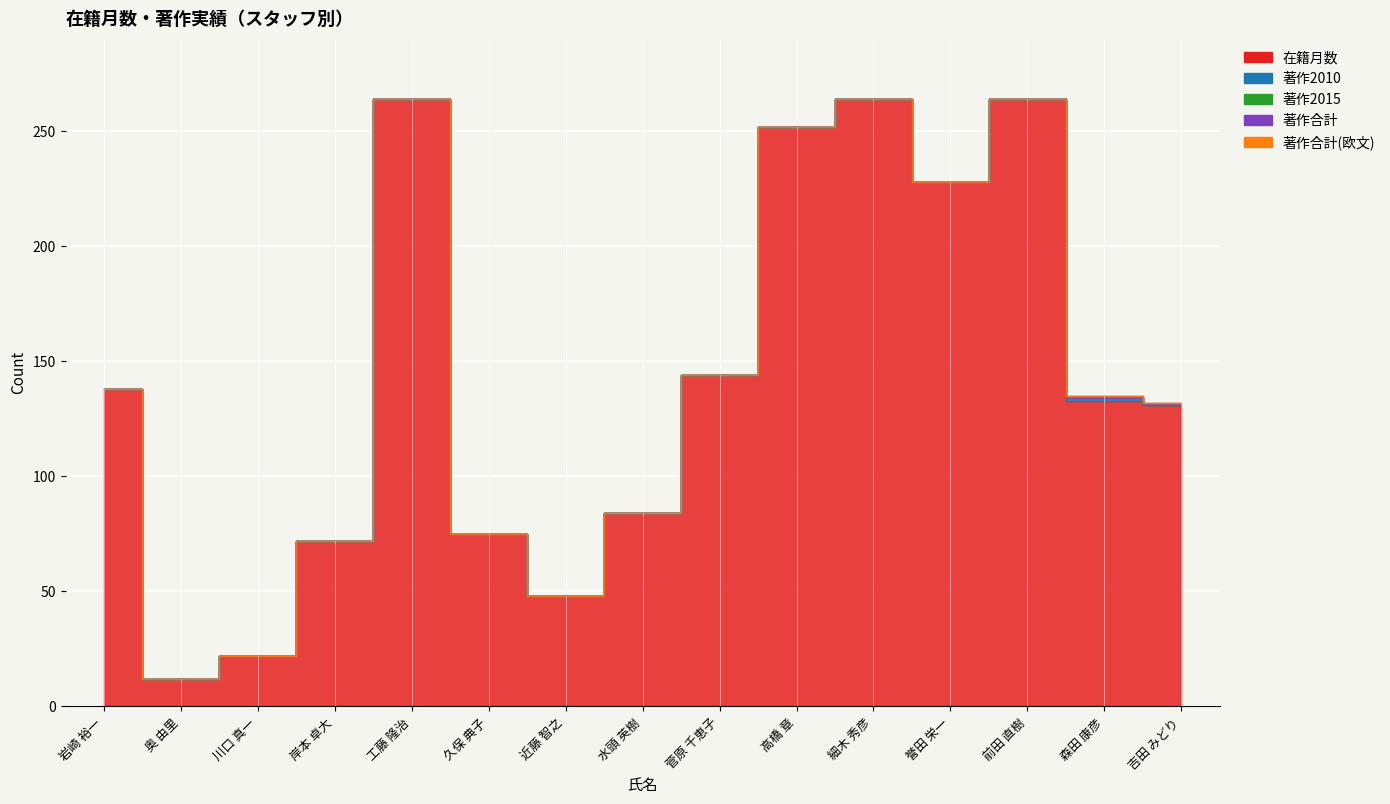

How many lines are shown in the chart?

5